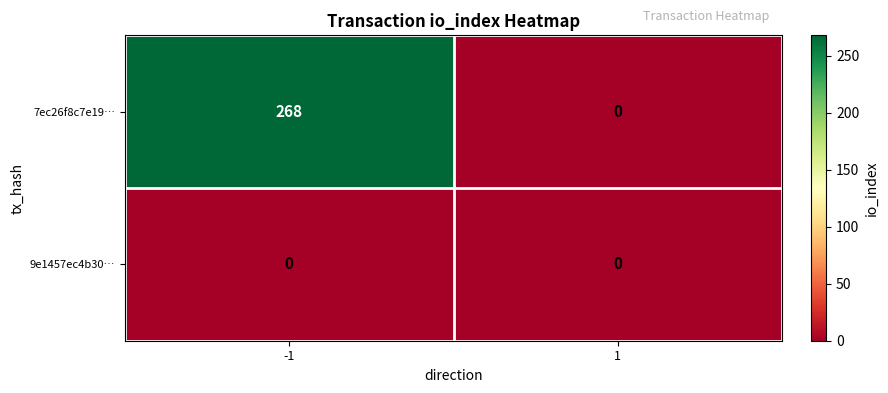

Reading left to right, list all the values displayed in this chart.

7ec26f8c7e19…: -1=268	1=0
9e1457ec4b30…: -1=0	1=0